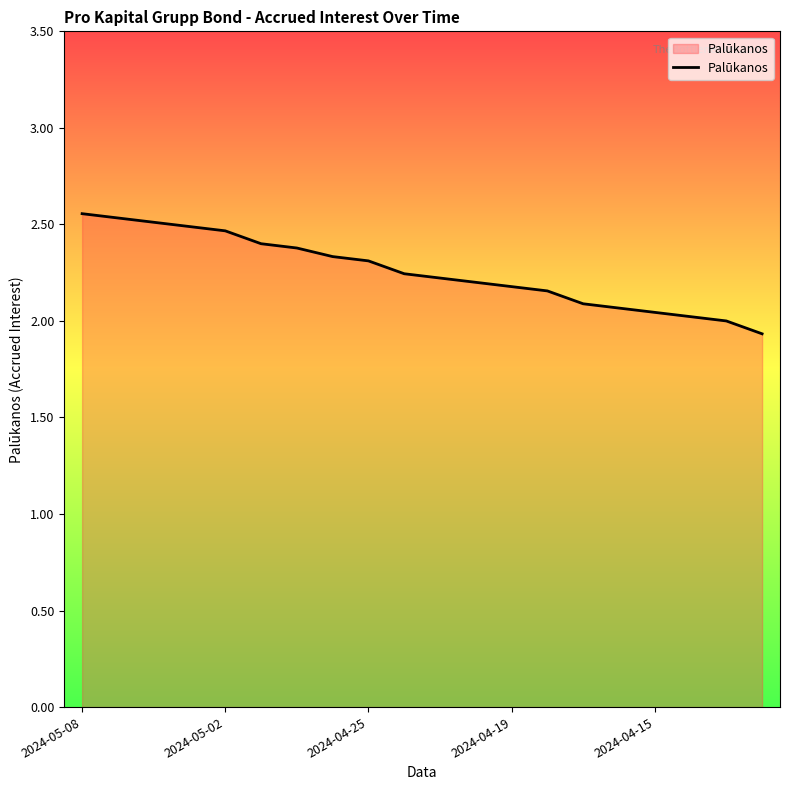

What is the difference between the maximum and minimum values?

0.6